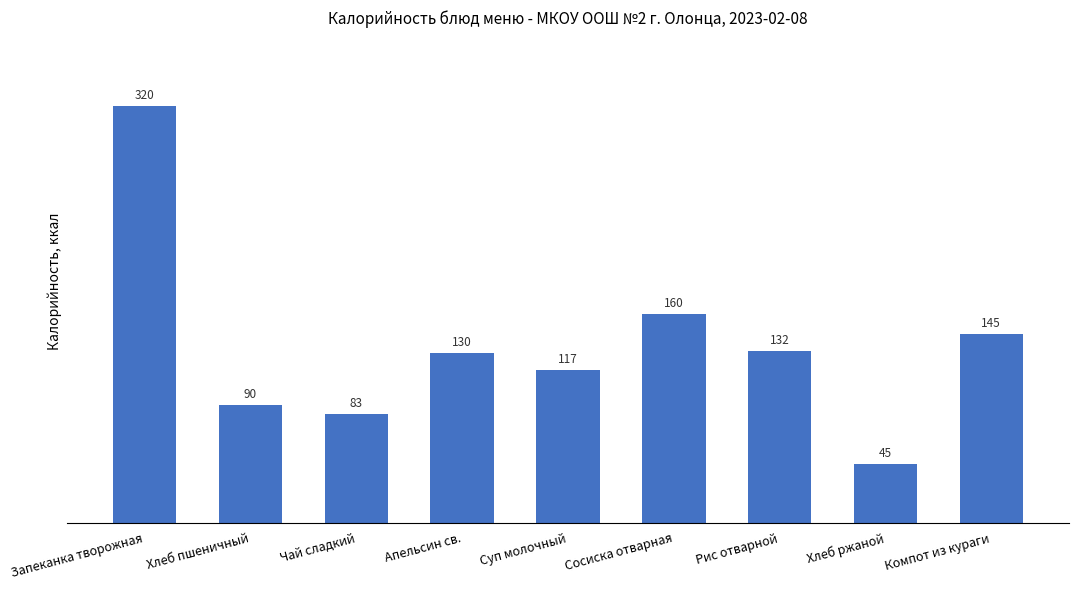

Where does the data first go above 130?

Запеканка творожная